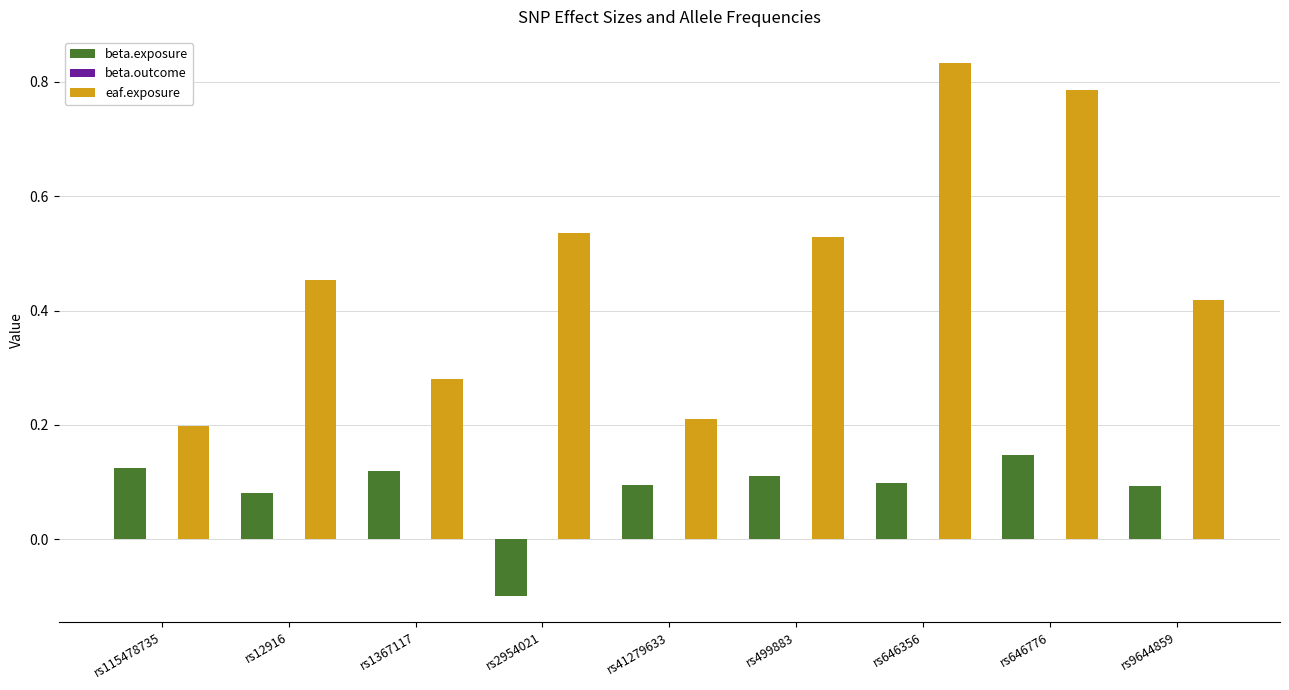

Which series has the largest total across all categories?

eaf.exposure